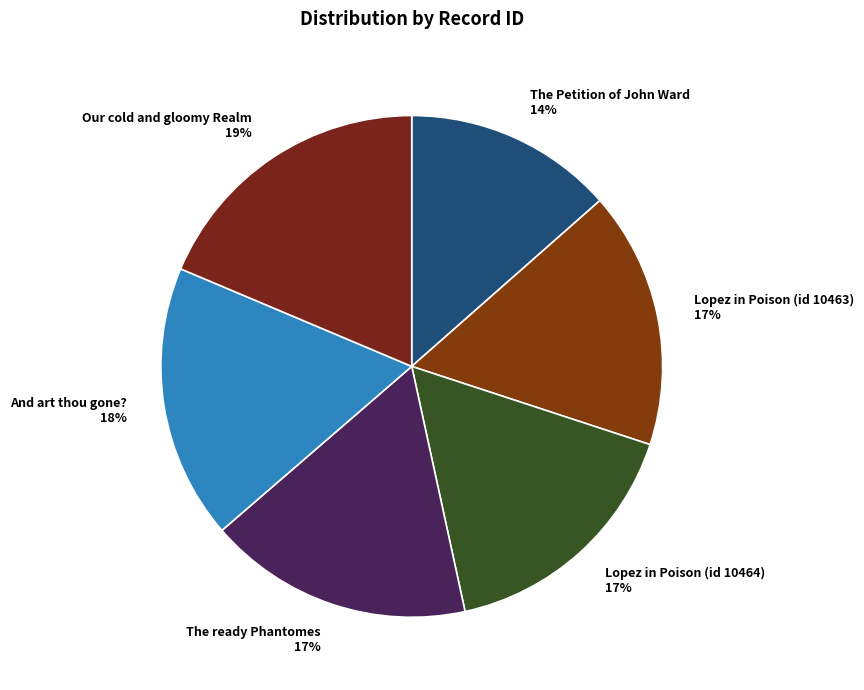

Which has a higher value, Lopez in Poison (id 10463) or And art thou gone??

And art thou gone?